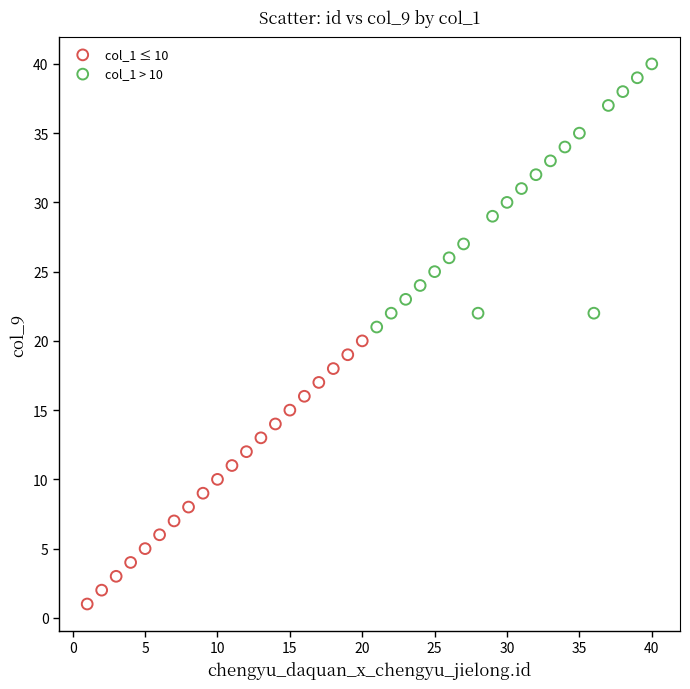

Which series contains the highest Y value?

col_1 > 10